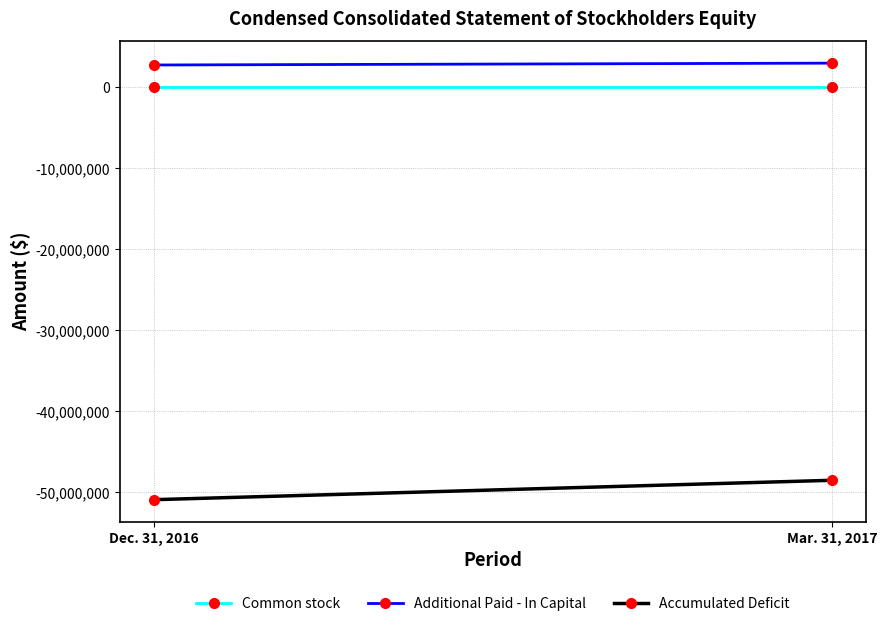

What is the value of the Accumulated Deficit point at the 1st from the left?

-50943000